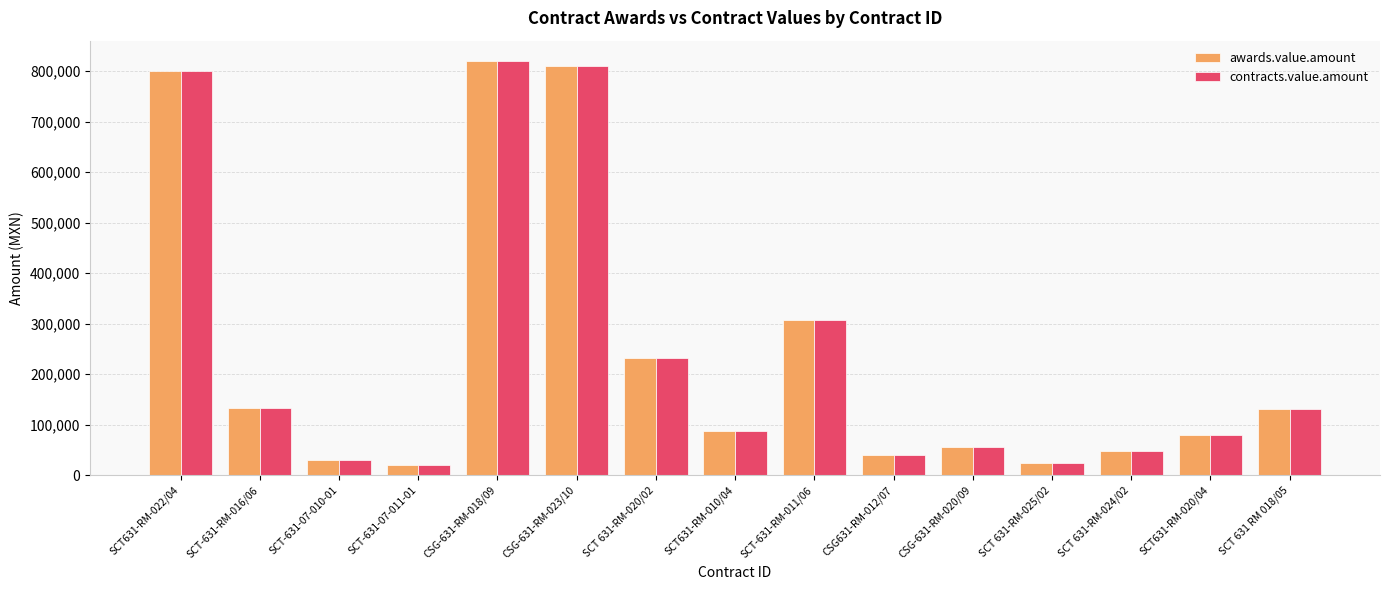

Where is contracts.value.amount nearest to the value 419896?

SCT-631-RM-011/06